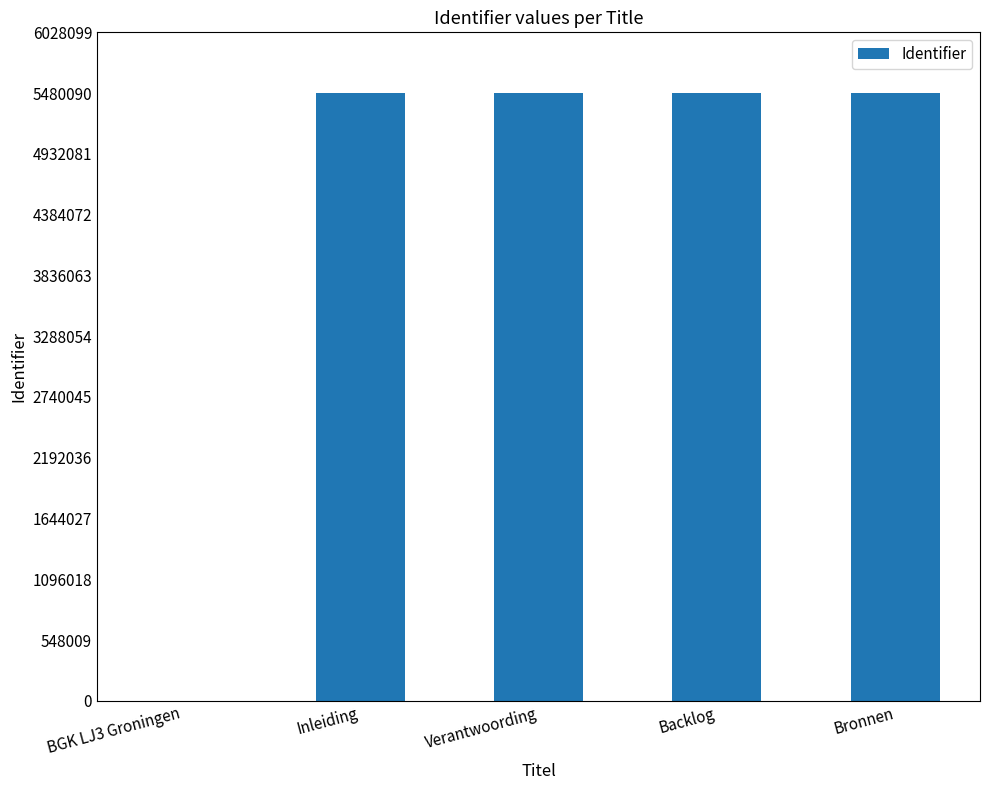

What is the ratio of the value at Verantwoording to the value at Inleiding?

1.0